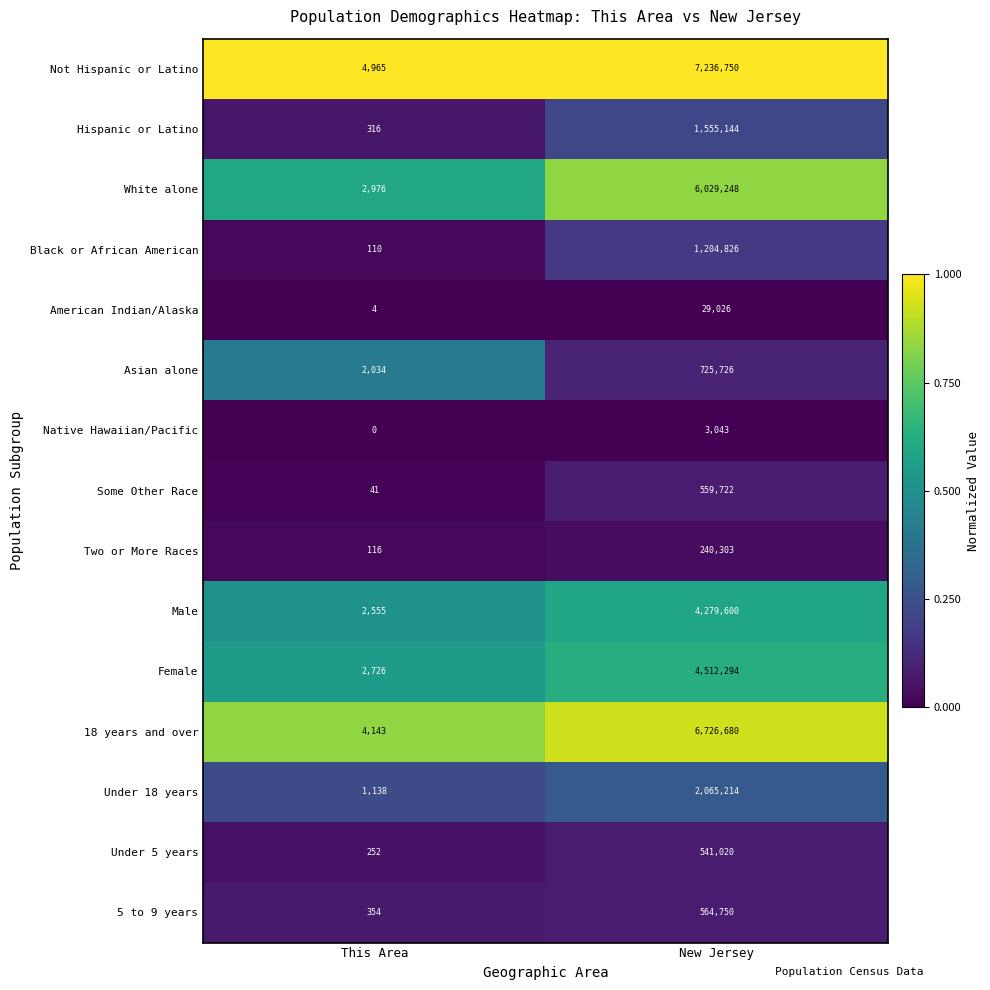

What is the difference between the highest and lowest values at This Area?

4965